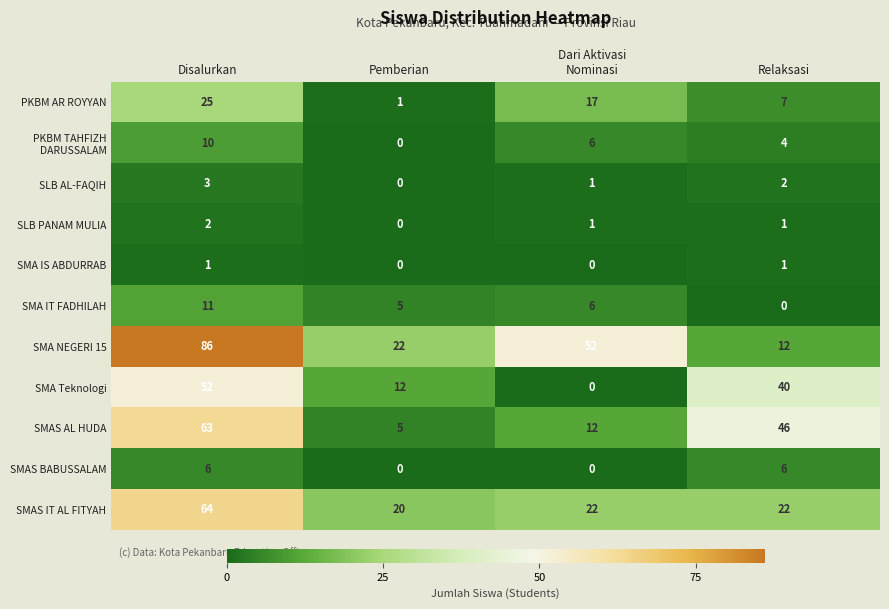

Which series changed the most between Pemberian and Dari Aktivasi
Nominasi?

SMA NEGERI 15